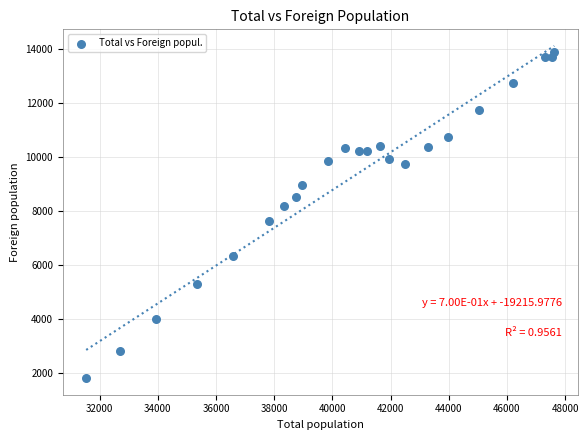

What is the range of Y values (max minus min)?

12105